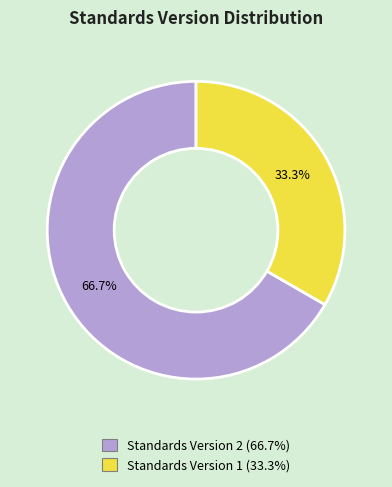

Is there a majority slice in this chart?

Yes